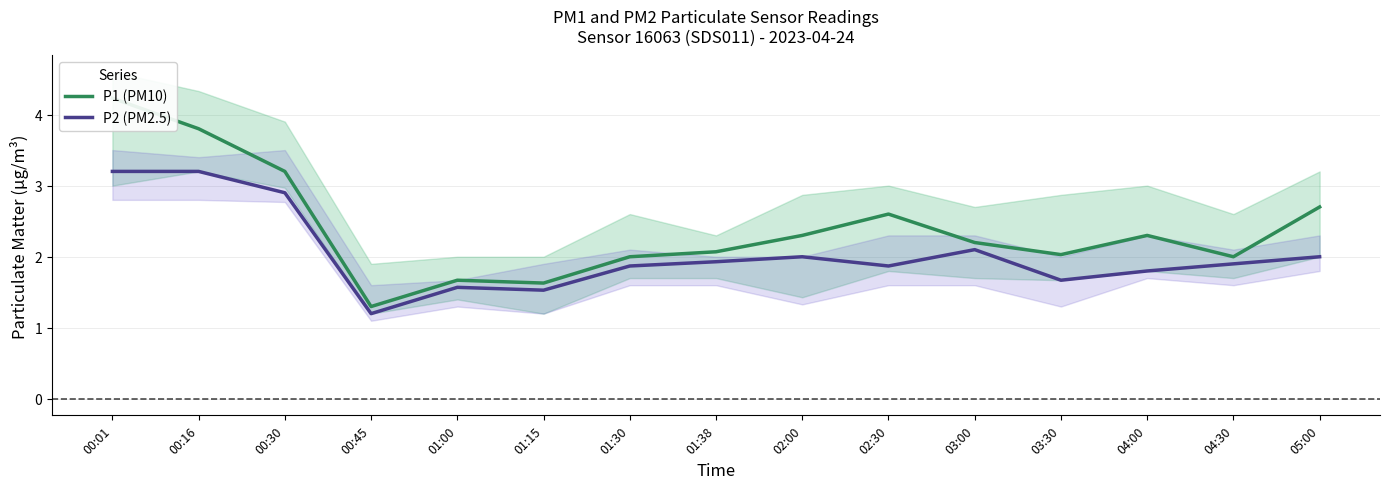

Is the value of P2 (PM2.5) at 01:00 greater than the value of P1 (PM10) at 00:01?

No